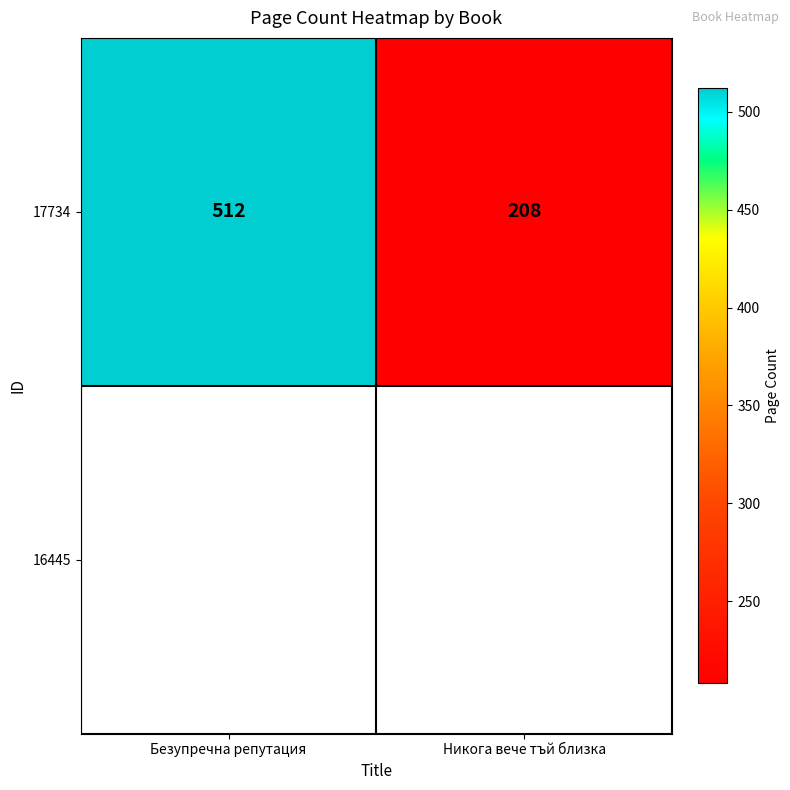

What is the sum of the values at Безупречна репутация and Никога вече тъй близка?

720